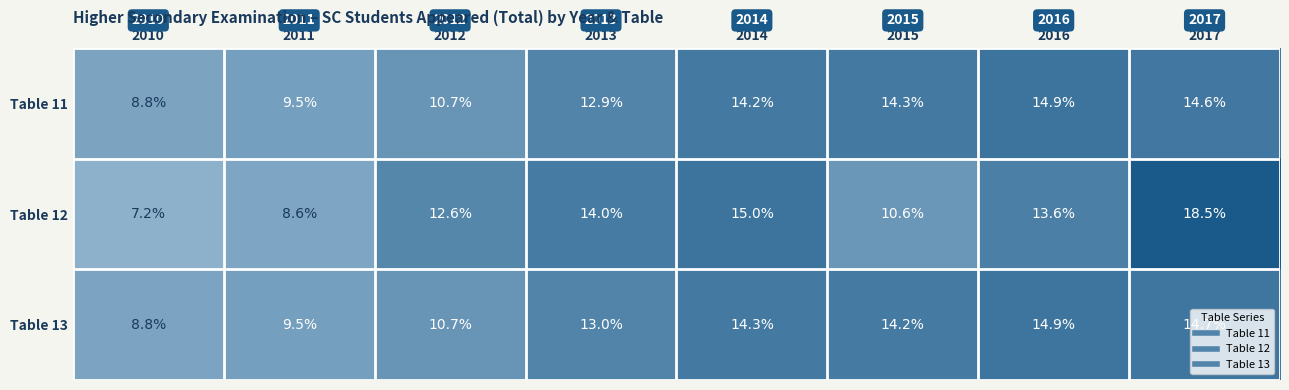

True or false: Table 13 has a value of 6.7 at 2017.

False